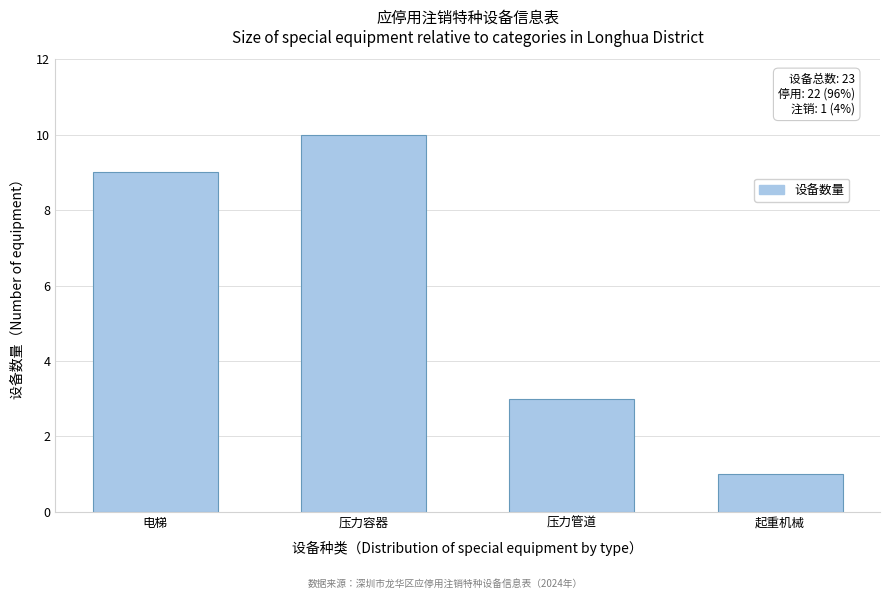

Reading right to left, extract all data points from this chart.

起重机械=1	压力管道=3	压力容器=10	电梯=9